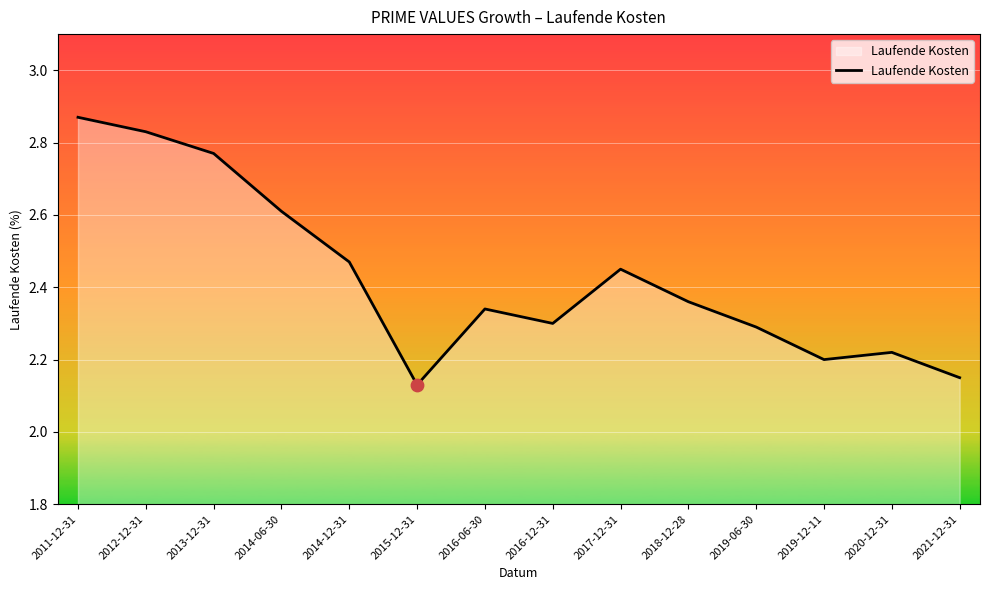

Approximately how many times larger is the value at 2016-06-30 compared to 2015-12-31?

1.1